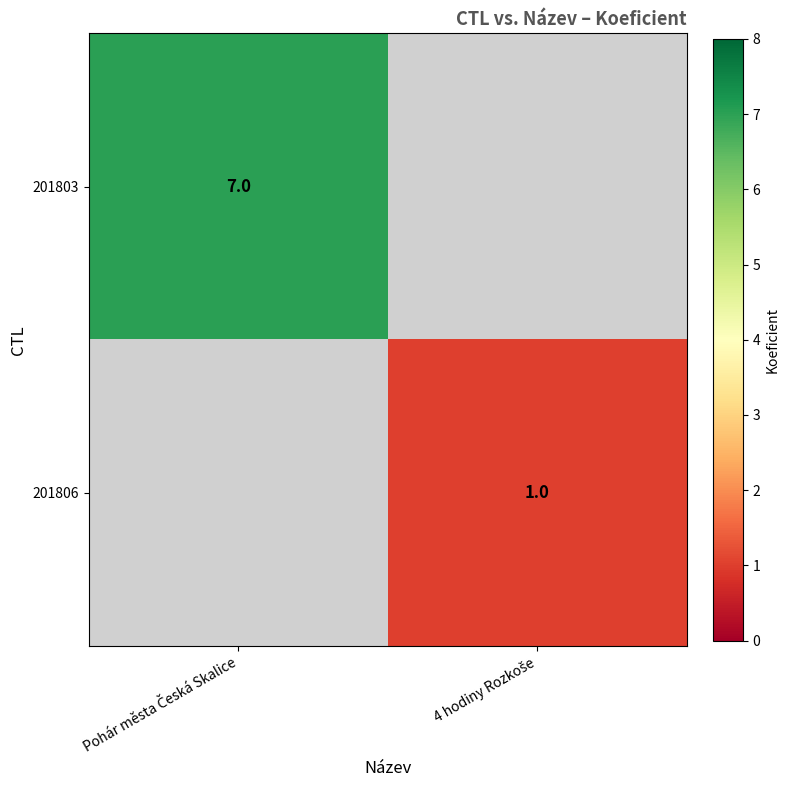

Which series has the largest total across all categories?

201803